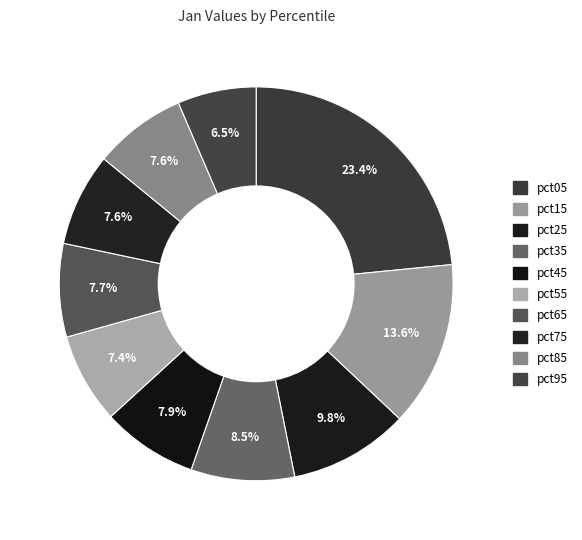

Is pct15 the majority of the pie?

No